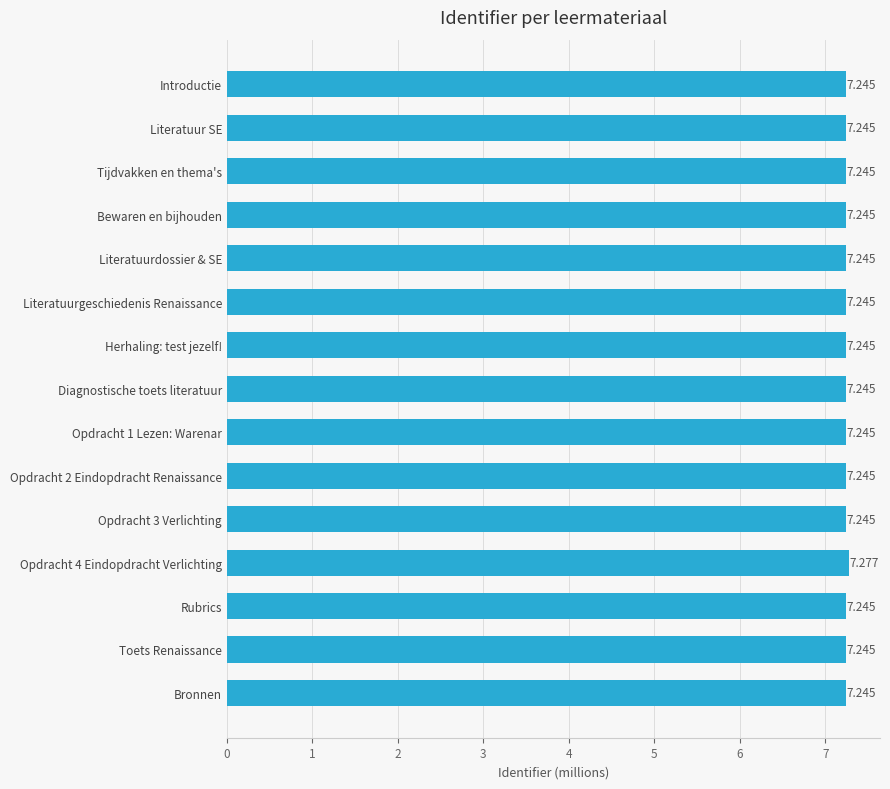

How many values are between 7 and 8?

15